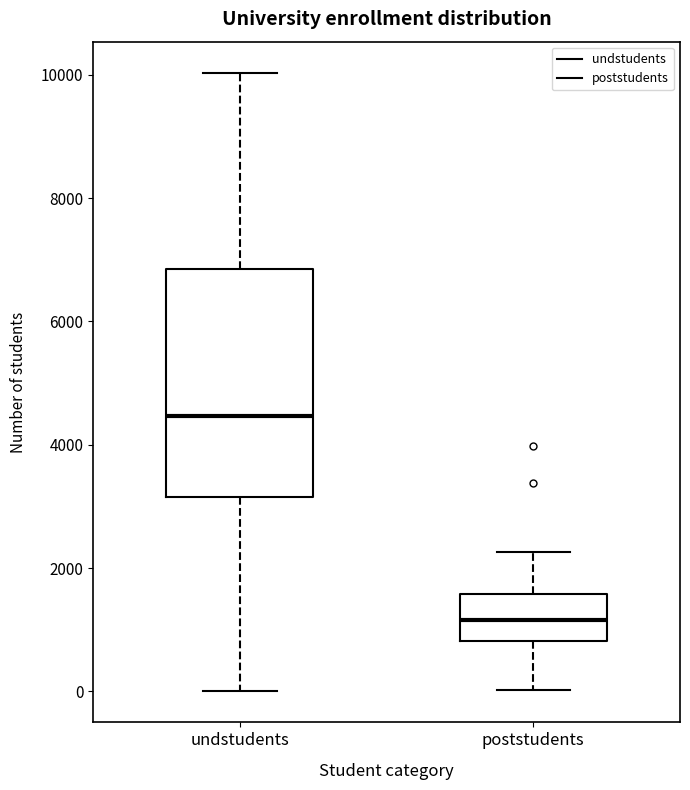

Reading left to right, read every box against the y-axis: the position of its median line, the range the box covers, and the ends of its whiskers. The values are not printed on the chart, so give them approximately, as read against the axis.

undstudents: median 4400, box 3200 to 6800, whiskers 0 to 10000
poststudents: median 1200, box 800 to 1600, whiskers 0 to 2200